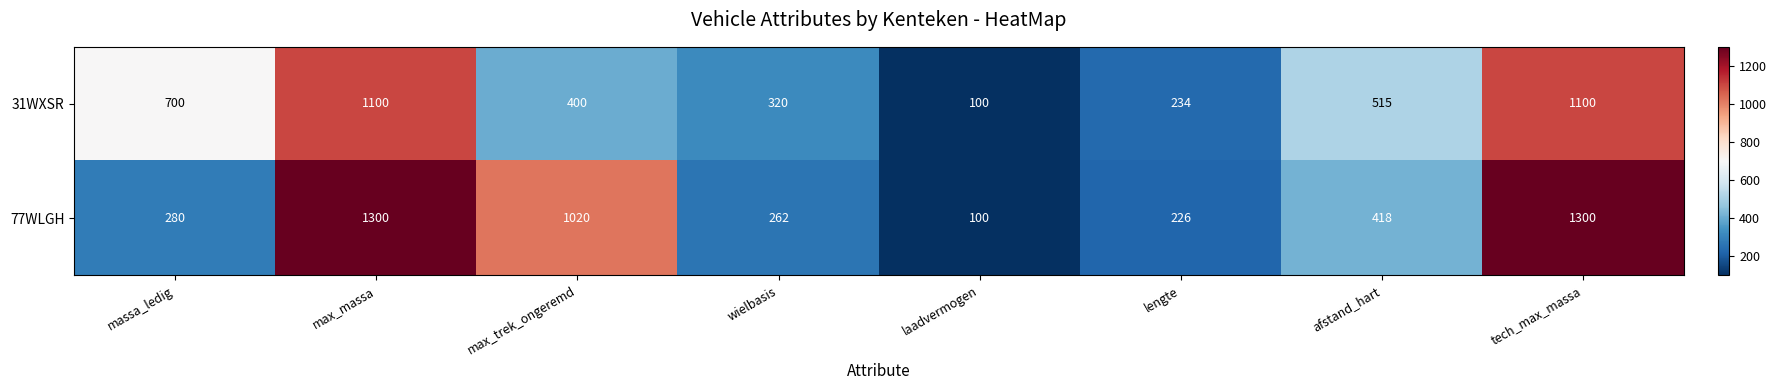

Which series changed the most between massa_ledig and max_massa?

77WLGH